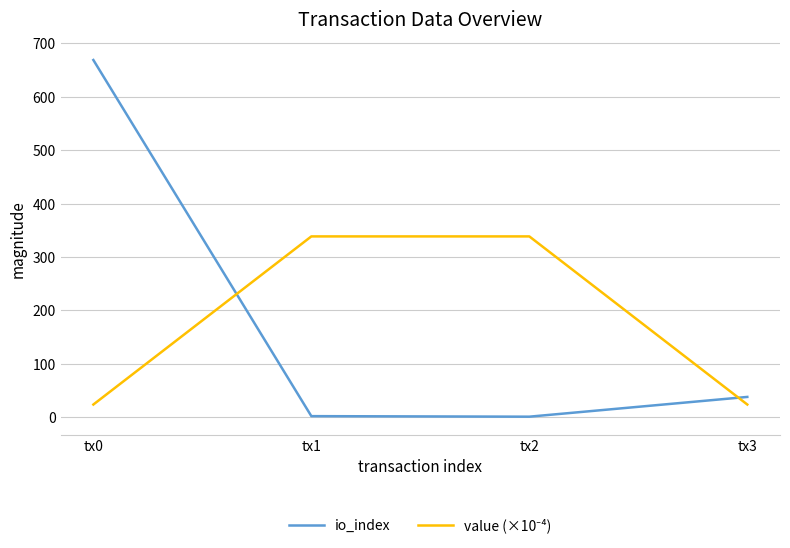

What is the sum of the io_index values at tx1 and tx2?

3.0